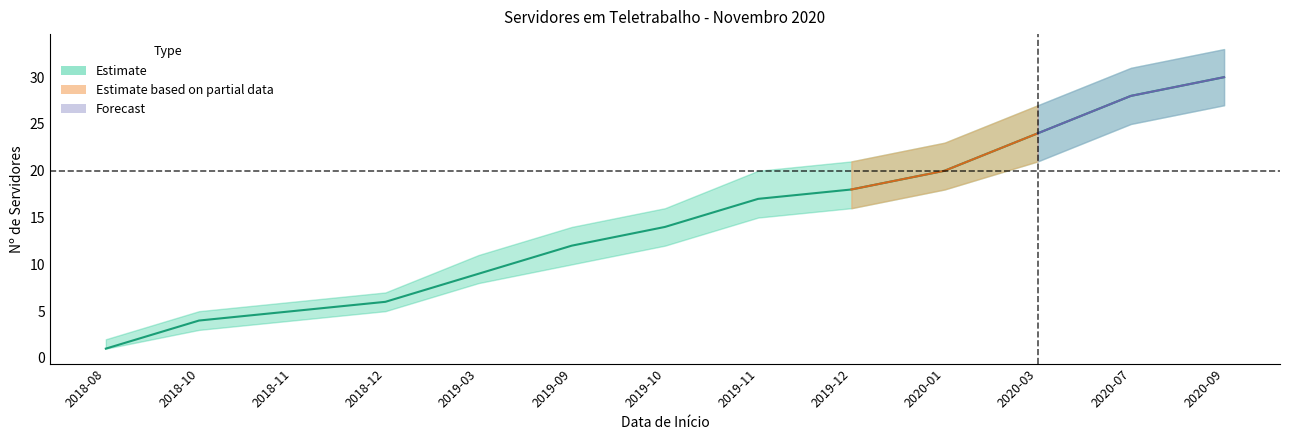

True or false: upper has a value of 14 at 2019-09.

True